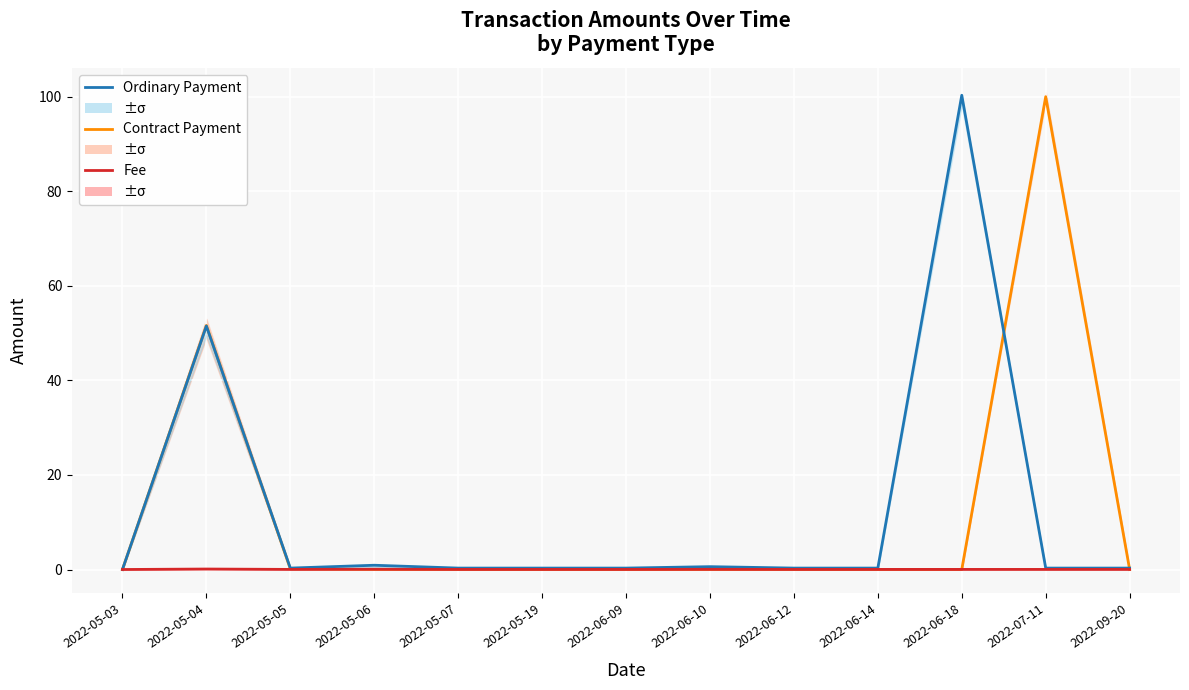

At which label does Fee reach its peak?

2022-05-04